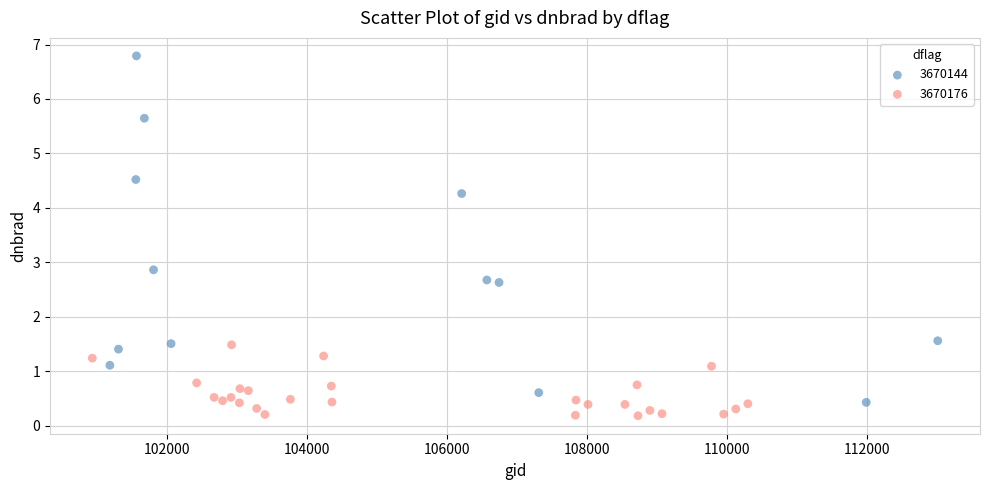

Which series has the largest Y range (max minus min)?

3670144